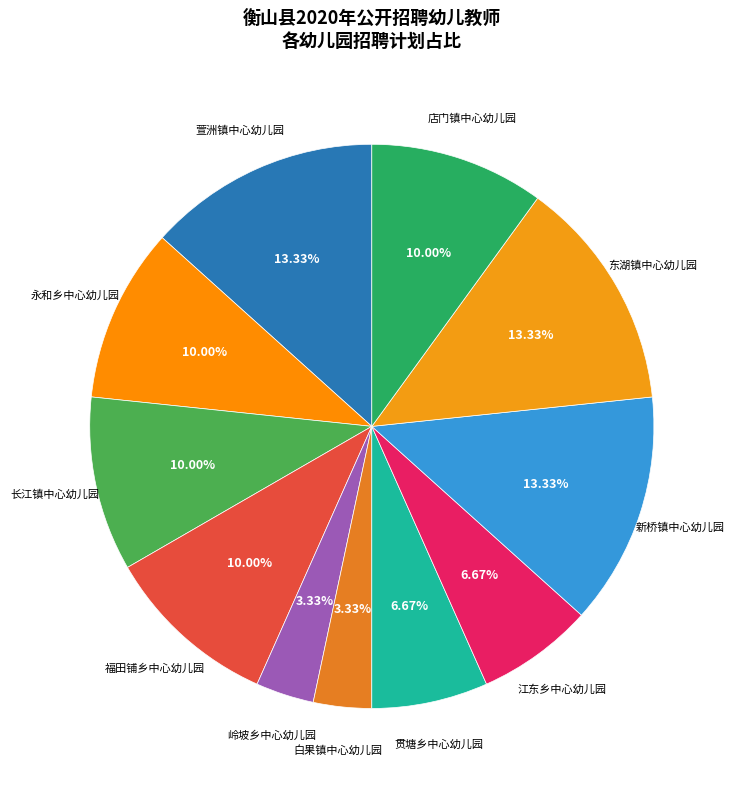

Do 店门镇中心幼儿园 and 江东乡中心幼儿园 together represent more than half of the pie?

No